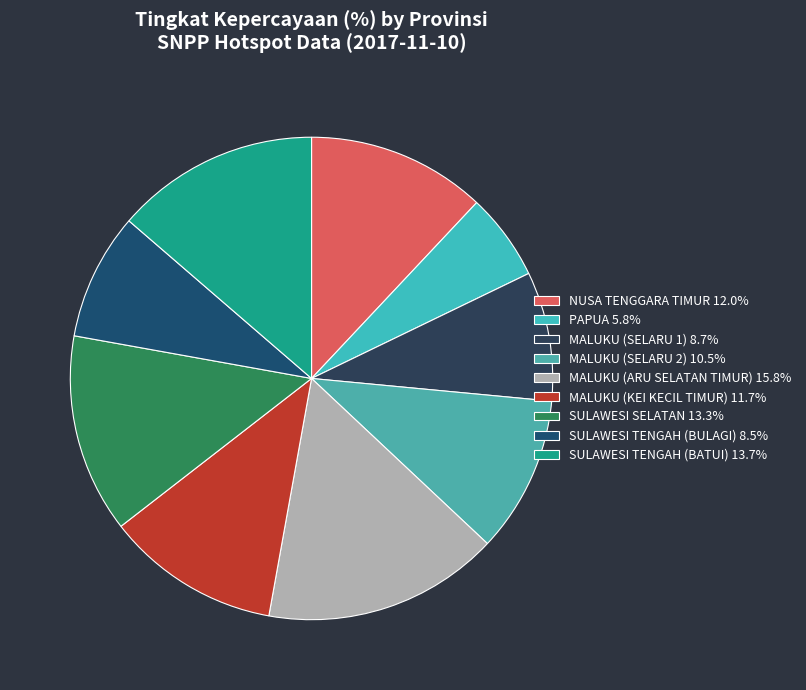

The MALUKU (ARU SELATAN TIMUR) slice represents 16% of the pie. True or false?

True